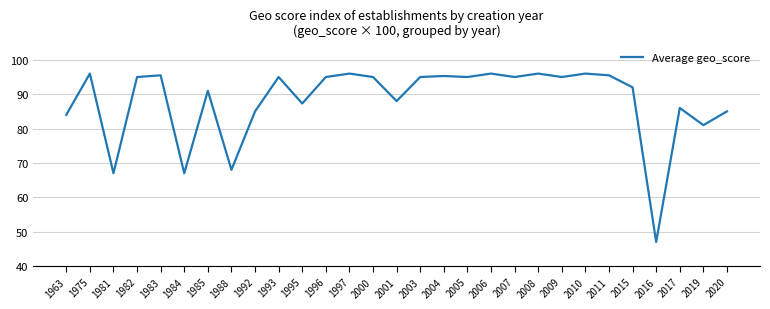

True or false: the data shows 121.8 at 1995.

False